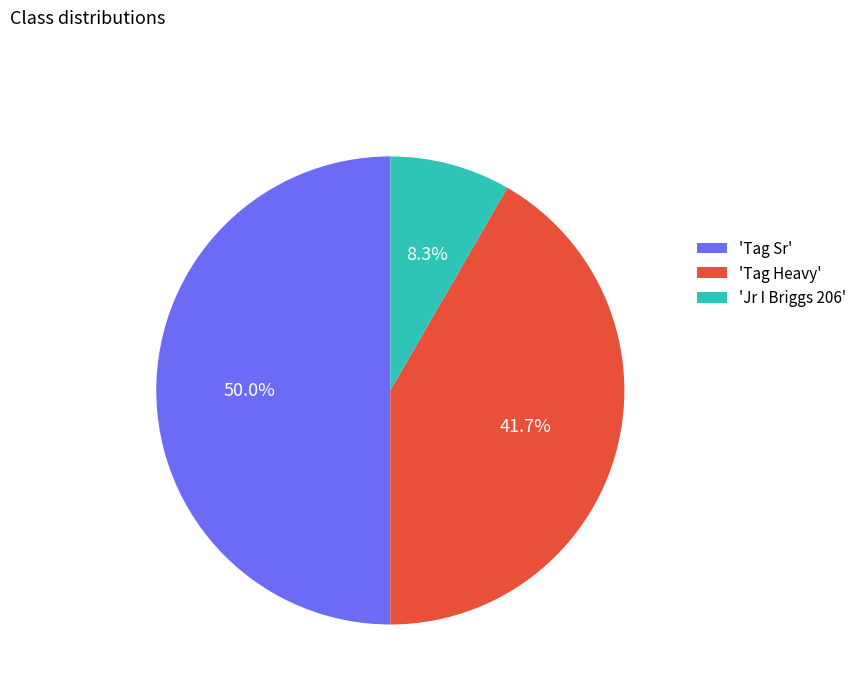

Does 'Tag Heavy' account for over 50% of the chart?

No